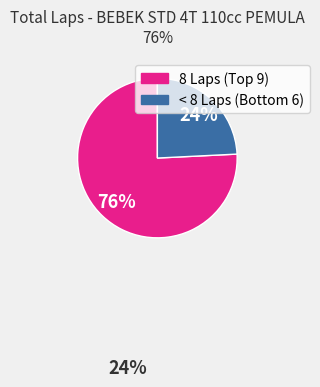

To the nearest percent, what is the difference between the largest and smallest slice percentages?

52%